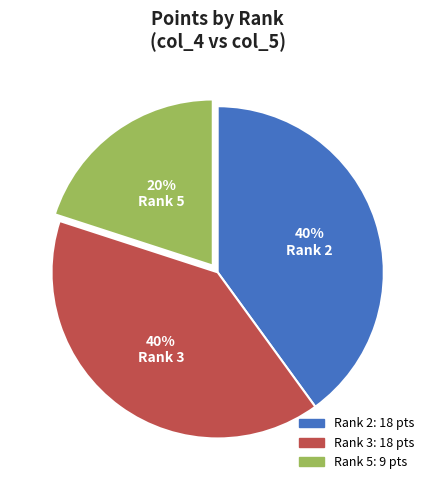

To the nearest percent, what is the difference between the largest and smallest slice percentages?

20%